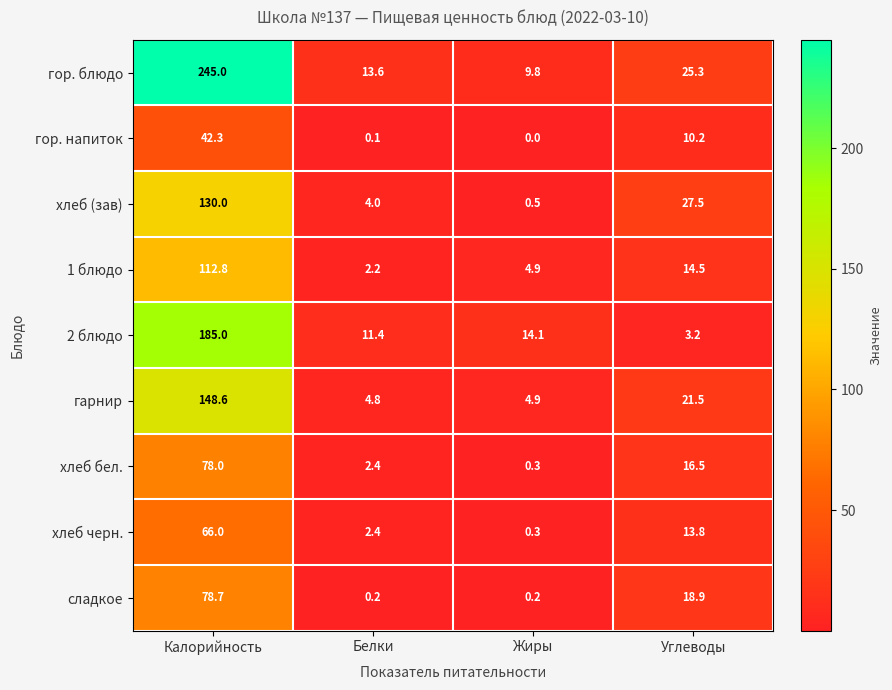

The value of хлеб черн. at Белки is 3.2. True or false?

False